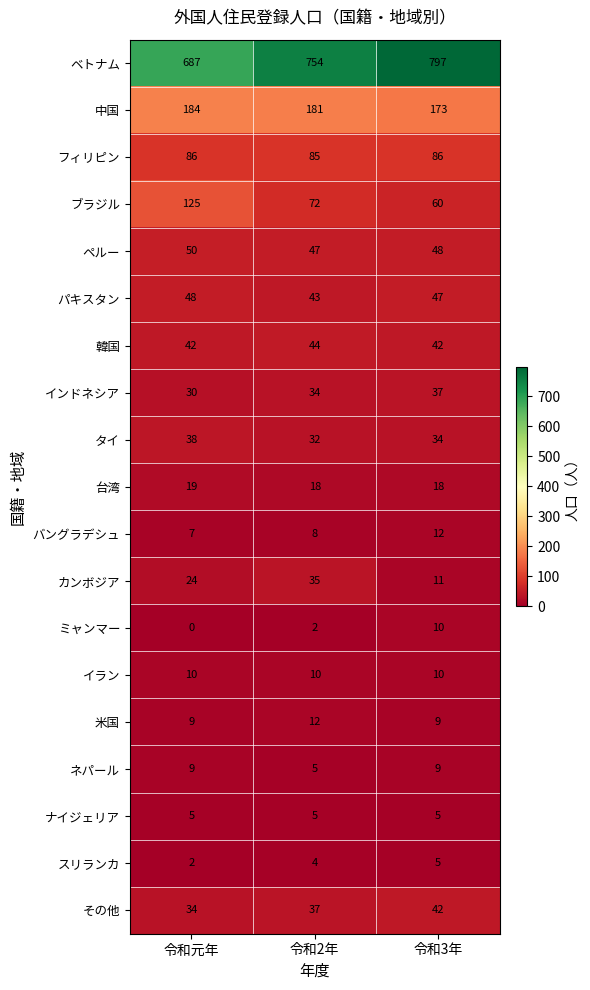

How many distinct data groups are displayed?

19